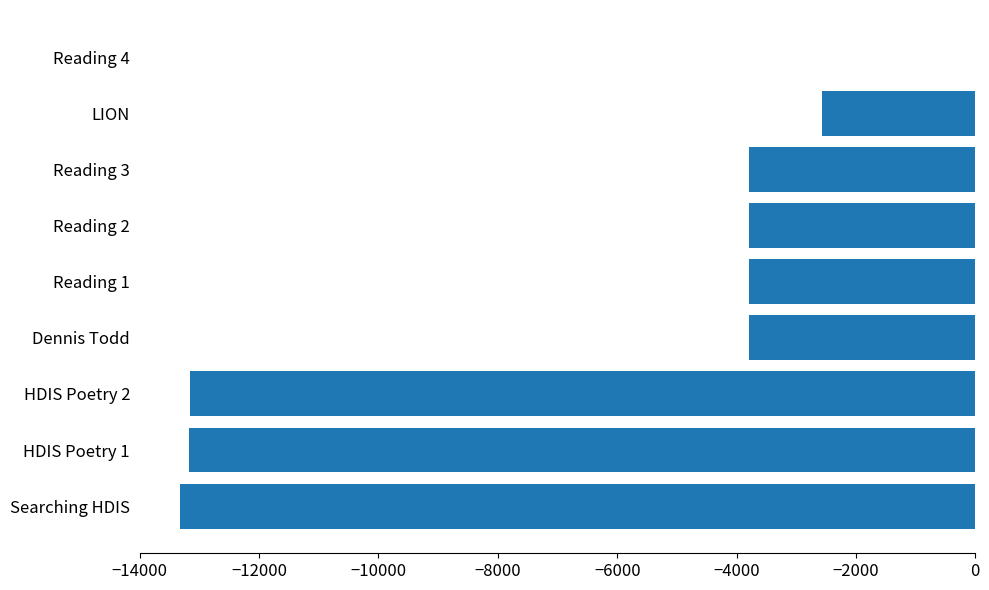

Count the number of data series in this chart.

1